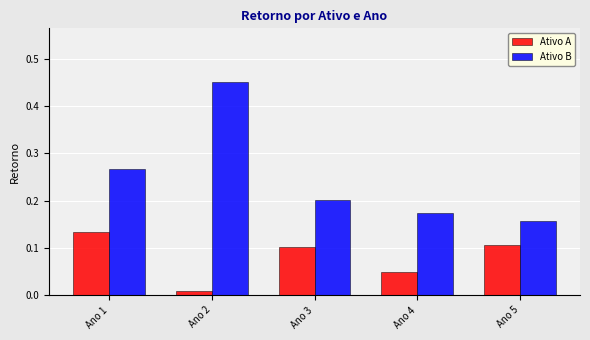

True or false: Ativo B has a value of 0.2 at Ano 5.

True